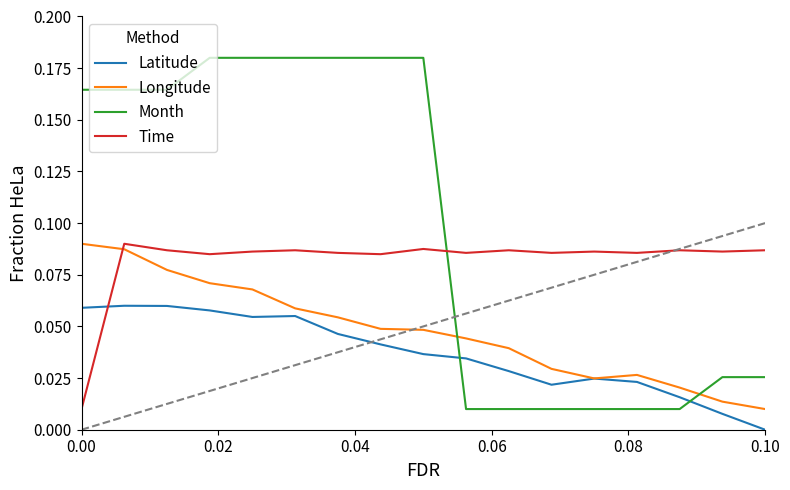

How many times do Time and Month cross each other?

1